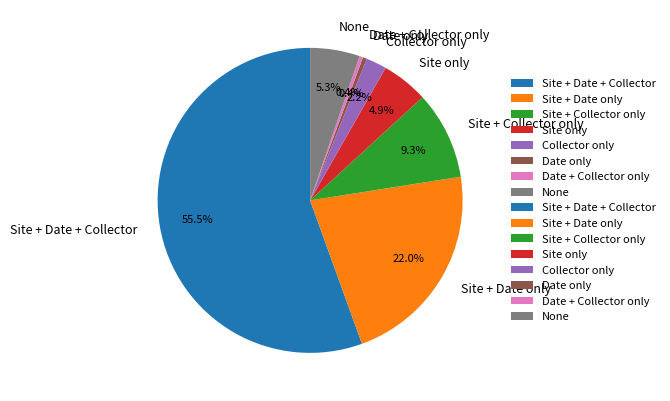

Which slice represents more than half of the pie?

Site + Date + Collector